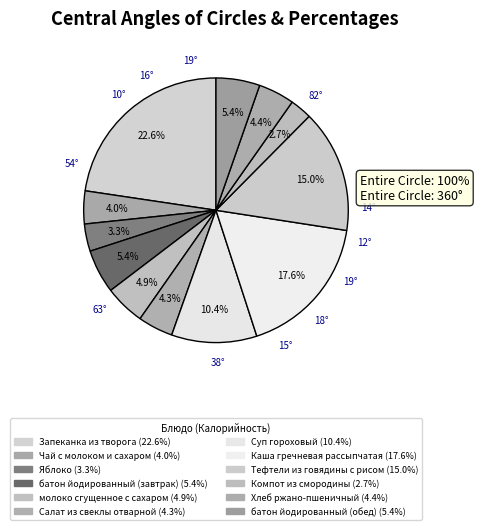

To the nearest percent, what portion does Компот из смородины represent?

3%